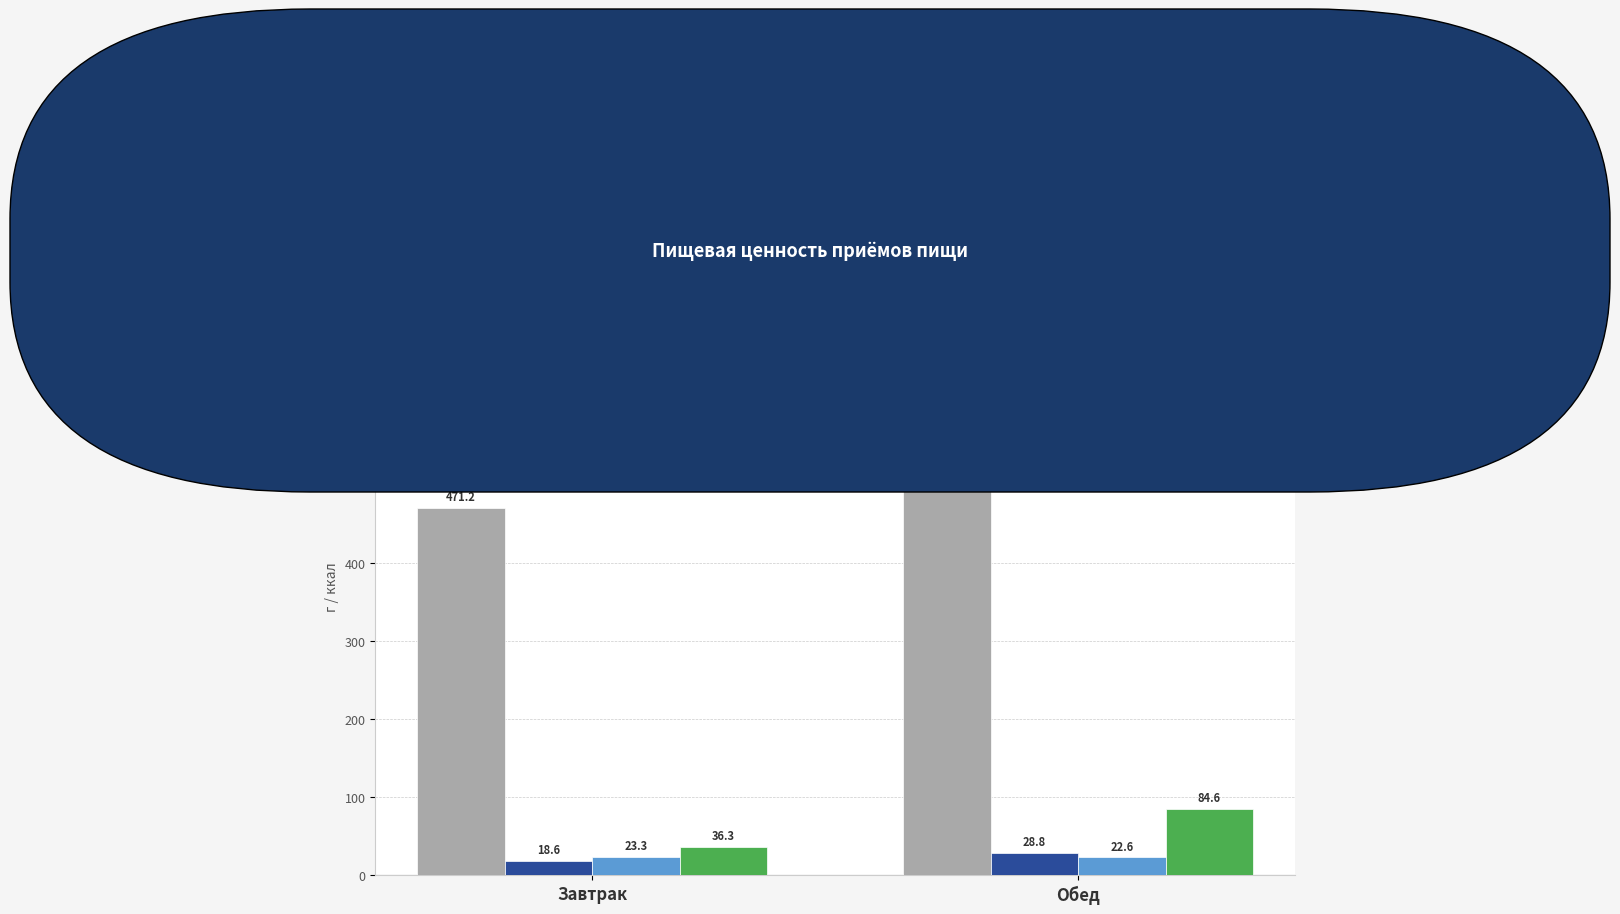

At how many categories does at least one series exceed 332?

2